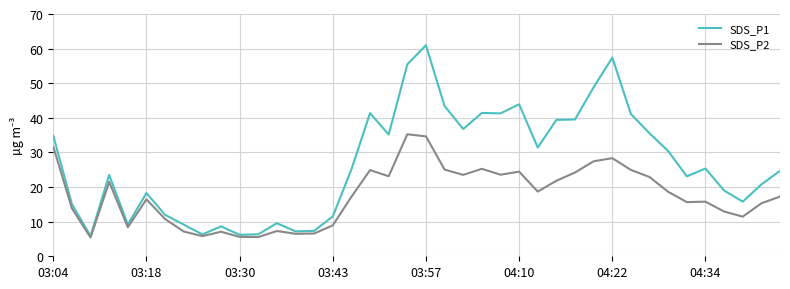

Which series has the largest total across all categories?

SDS_P1